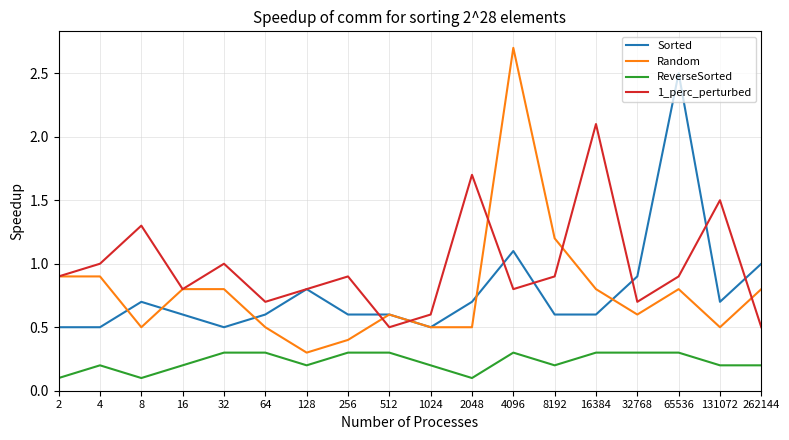

Reading left to right, extract all data points from this chart.

Sorted: 0.5	0.5	0.7	0.6	0.5	0.6	0.8	0.6	0.6	0.5	0.7	1.1	0.6	0.6	0.9	2.5	0.7	1.0
Random: 0.9	0.9	0.5	0.8	0.8	0.5	0.3	0.4	0.6	0.5	0.5	2.7	1.2	0.8	0.6	0.8	0.5	0.8
ReverseSorted: 0.1	0.2	0.1	0.2	0.3	0.3	0.2	0.3	0.3	0.2	0.1	0.3	0.2	0.3	0.3	0.3	0.2	0.2
1_perc_perturbed: 0.9	1.0	1.3	0.8	1.0	0.7	0.8	0.9	0.5	0.6	1.7	0.8	0.9	2.1	0.7	0.9	1.5	0.5